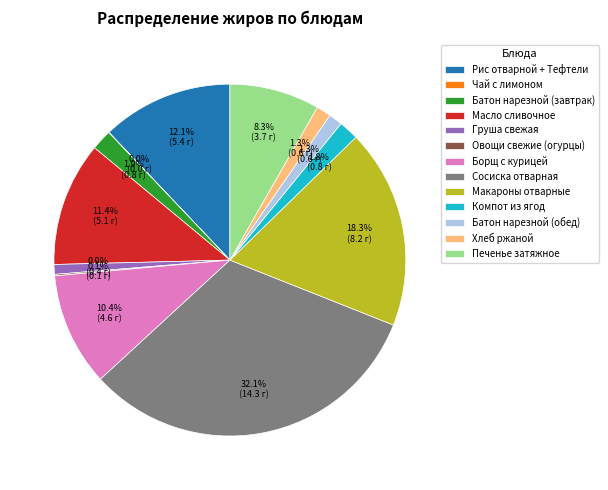

What is the largest slice in the pie chart?

Сосиска отварная